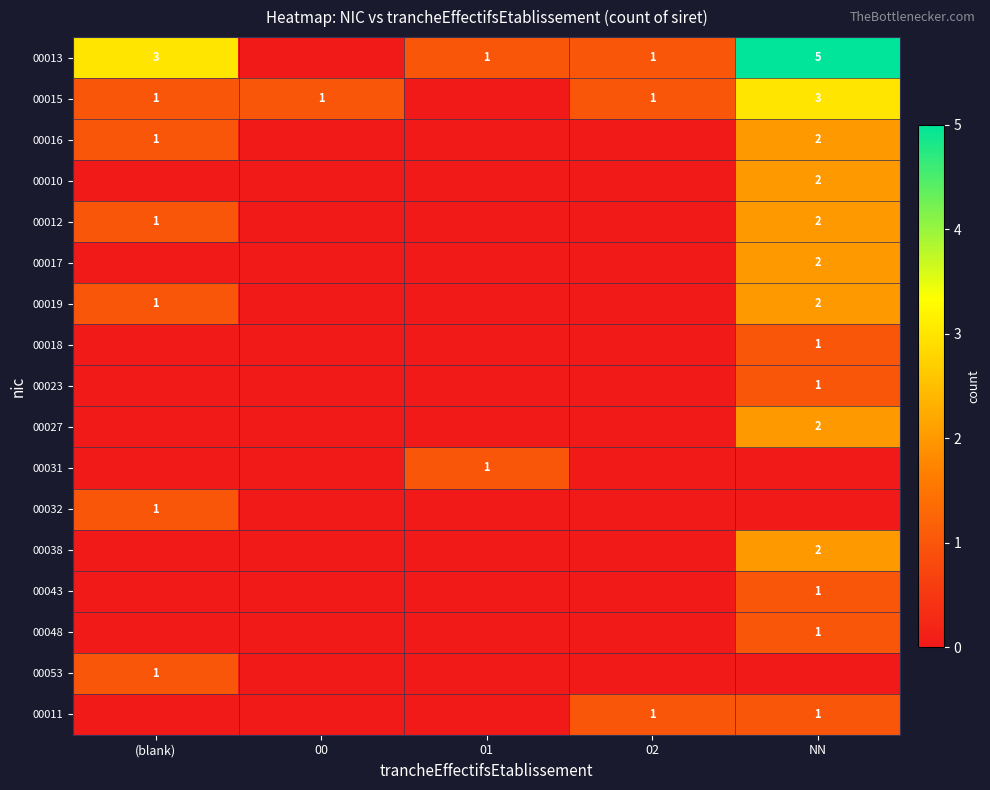

Which series has the largest range (max minus min)?

00013